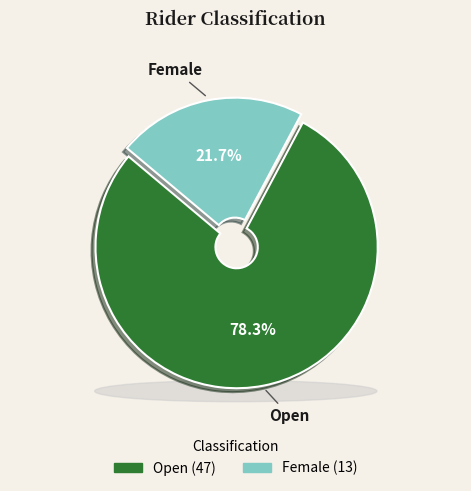

Which slice is the largest?

Open